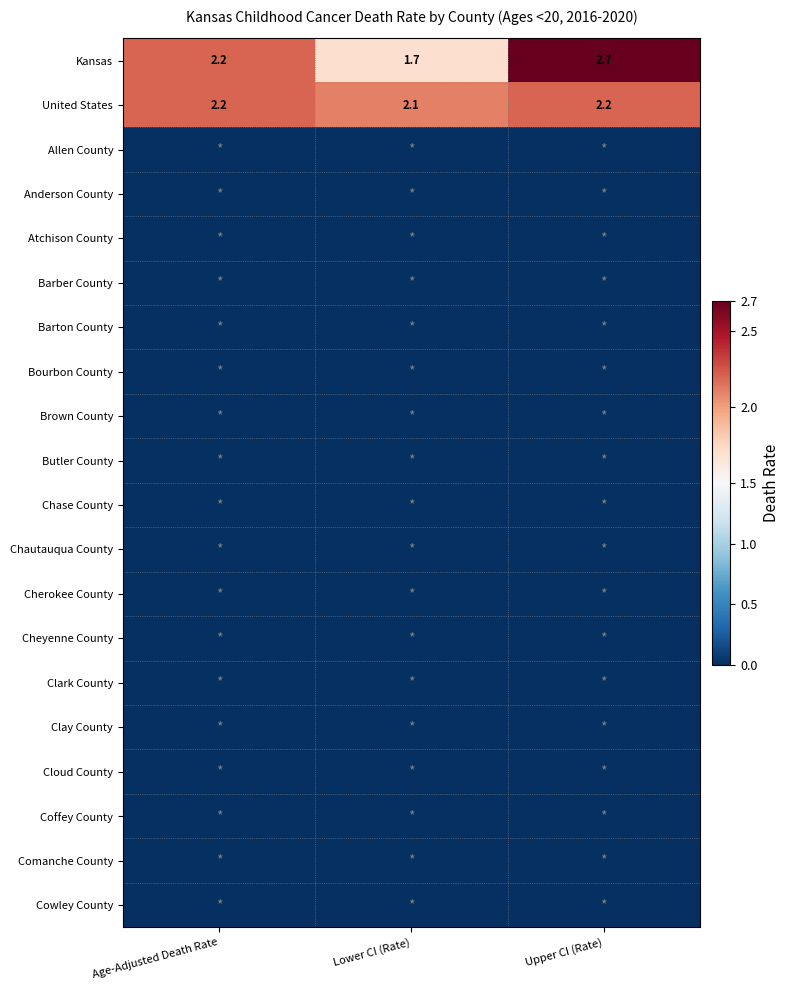

What is the sum of the United States values at Lower CI (Rate) and Upper CI (Rate)?

4.3